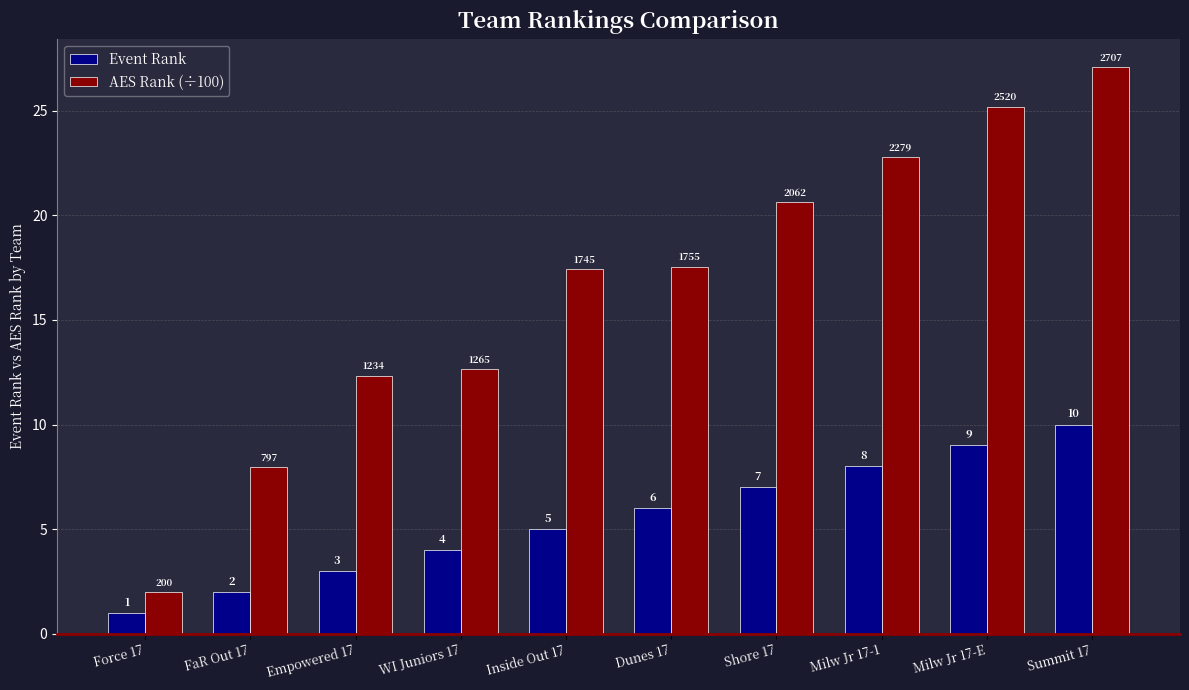

Where is Event Rank nearest to the value 5?

Inside Out 17